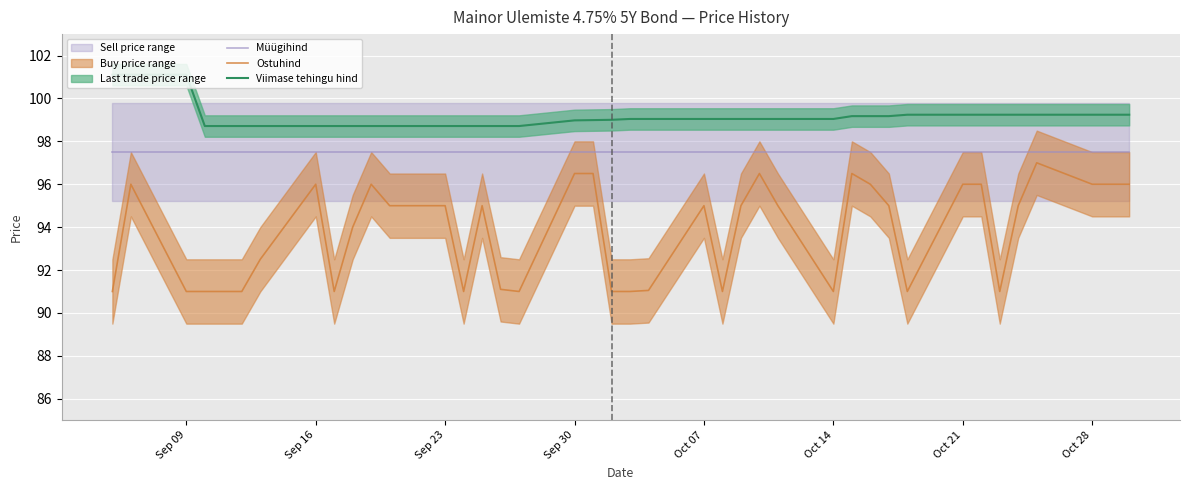

True or false: Viimase tehingu hind and Müügihind intersect in this chart.

False